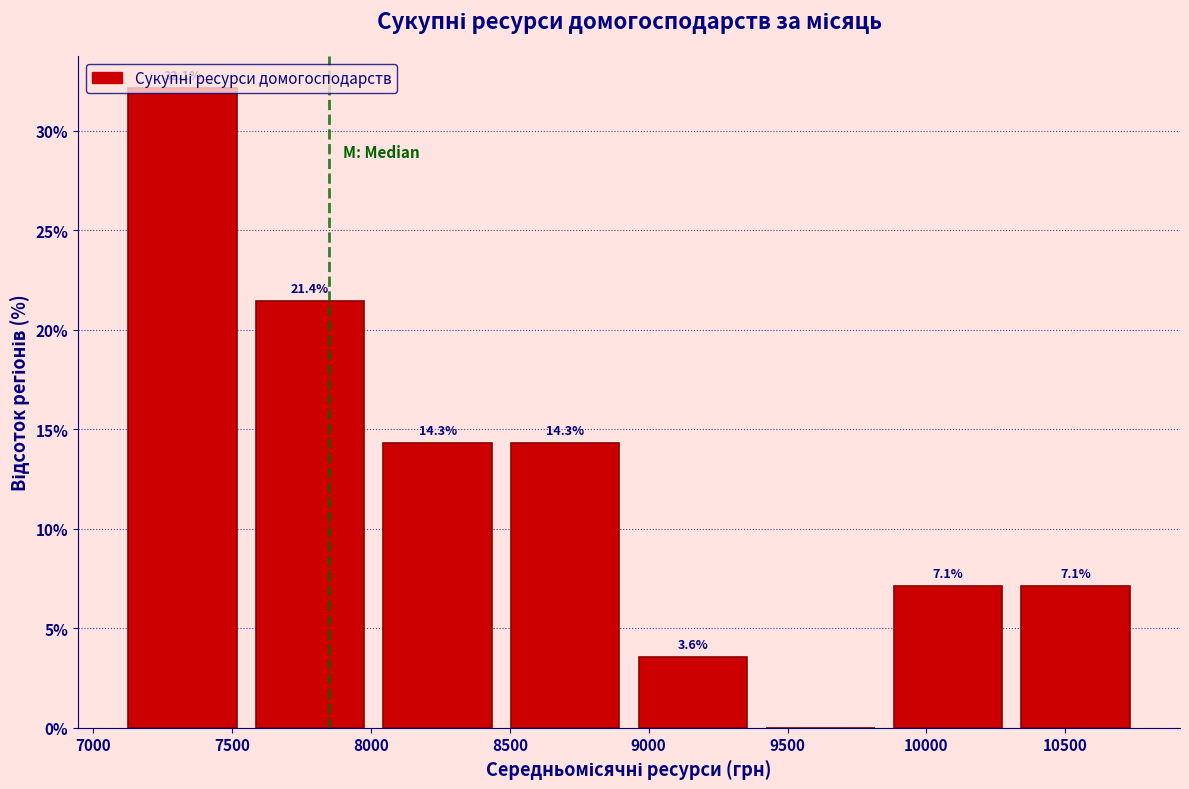

Which range on the x-axis has the tallest bar?

7100 to 7550